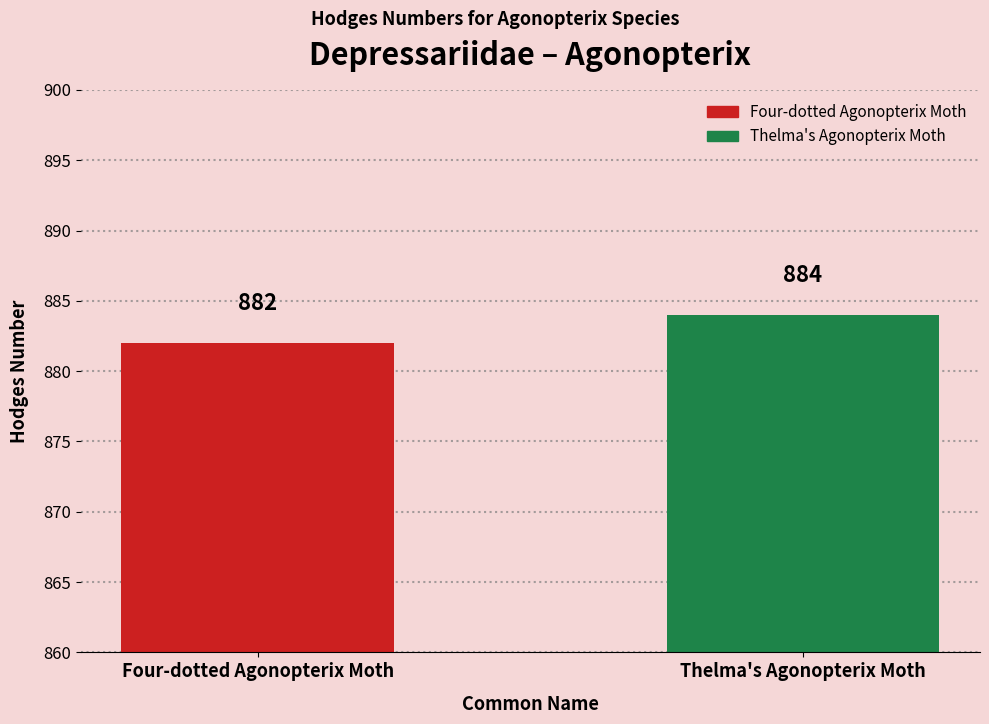

Rank the categories by value from highest to lowest.

Thelma's Agonopterix Moth, Four-dotted Agonopterix Moth